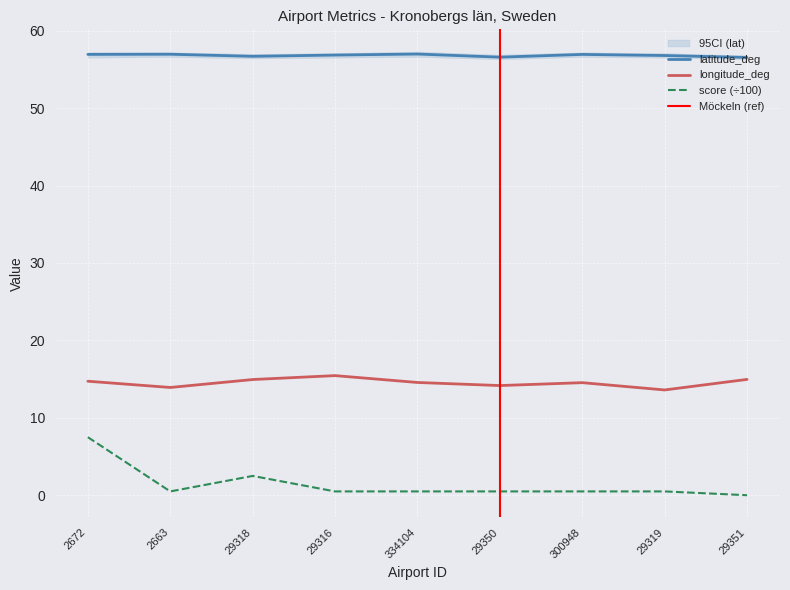

What is the sum of the latitude_deg values at 2672 and 334104?

113.9